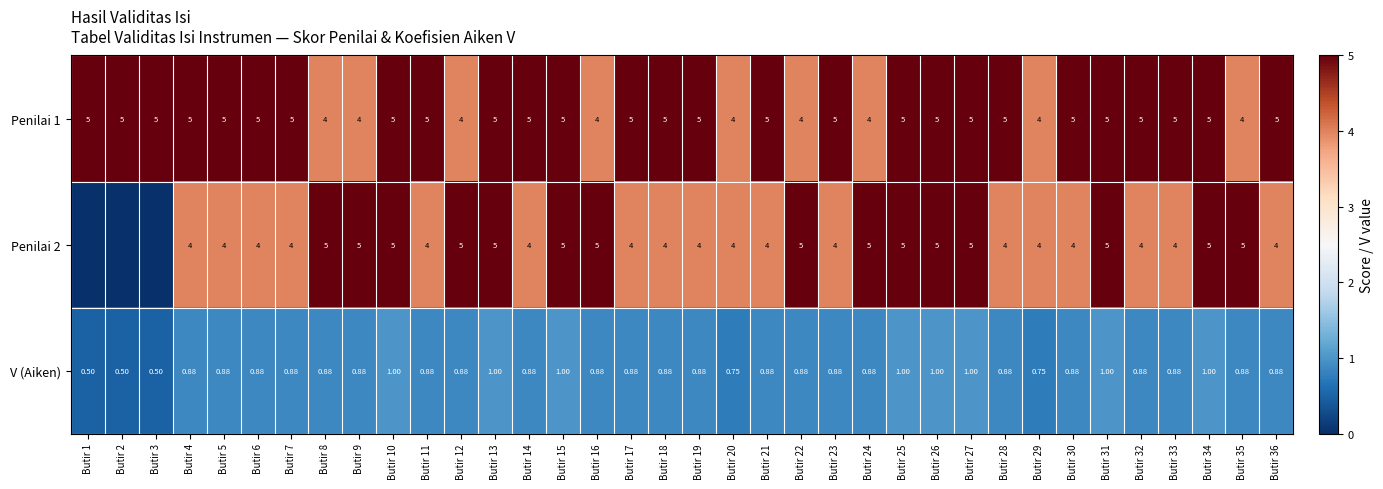

What is the spread (max minus min) of values at Butir 26?

4.0